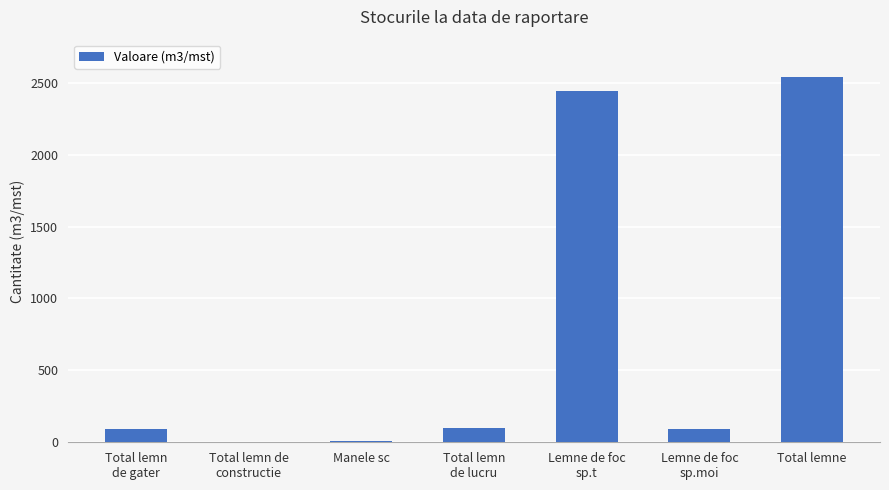

At which category does the chart reach its peak across all series?

Total lemne